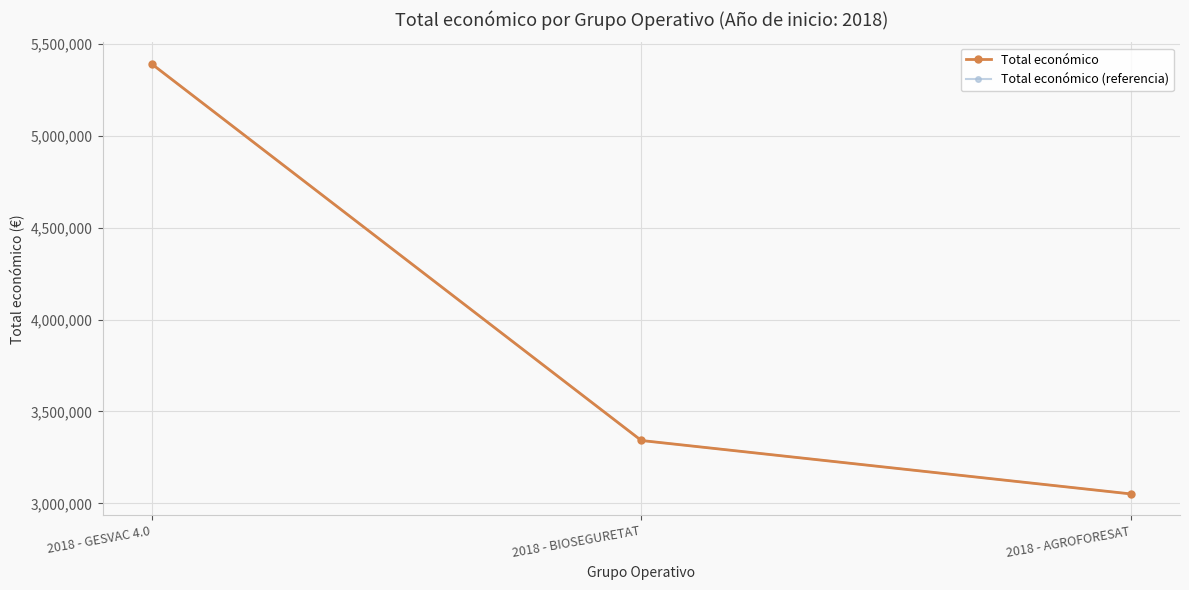

Is the value of Total económico (referencia) at 2018 - BIOSEGURETAT greater than the value of Total económico at 2018 - GESVAC 4.0?

No